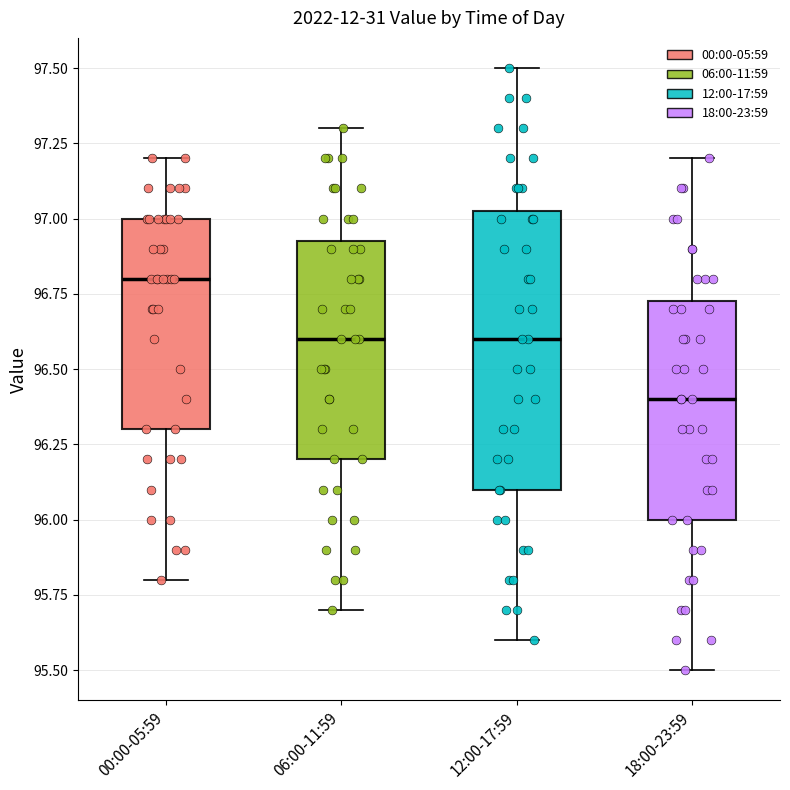

Which box's median line is the highest?

00:00-05:59